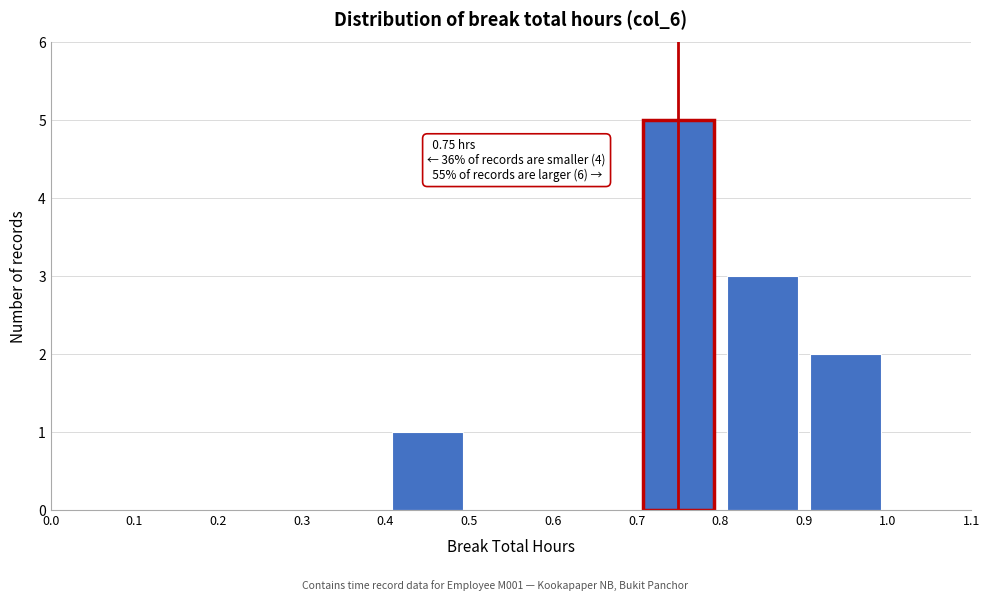

Which range on the x-axis has the tallest bar?

0.7 to 0.8